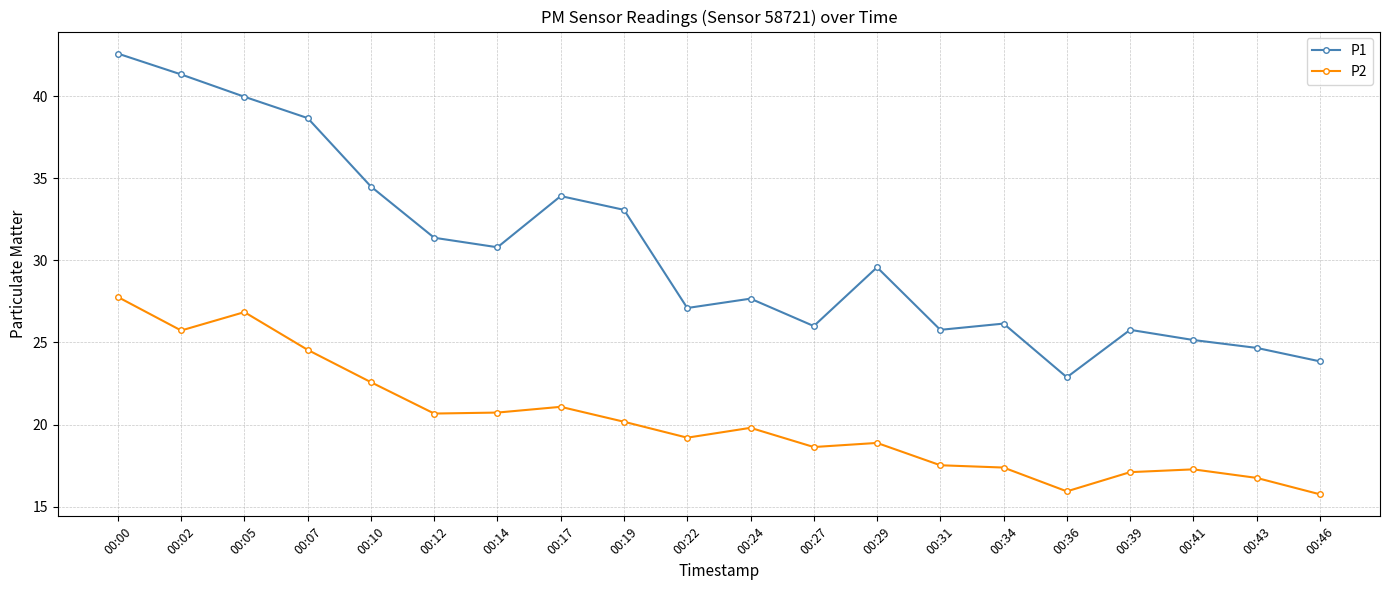

Is it true that P2 equals 17.1 at 00:39?

True